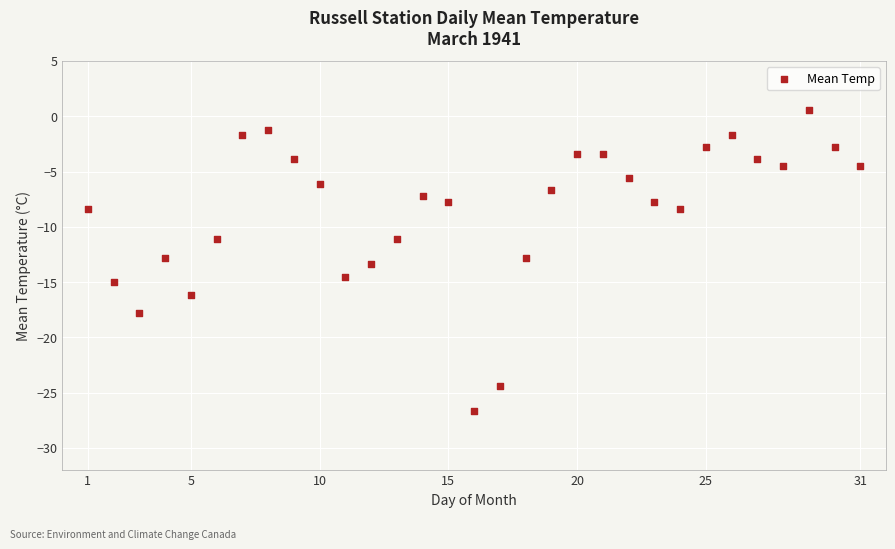

What is the range of Y values (max minus min)?

27.3